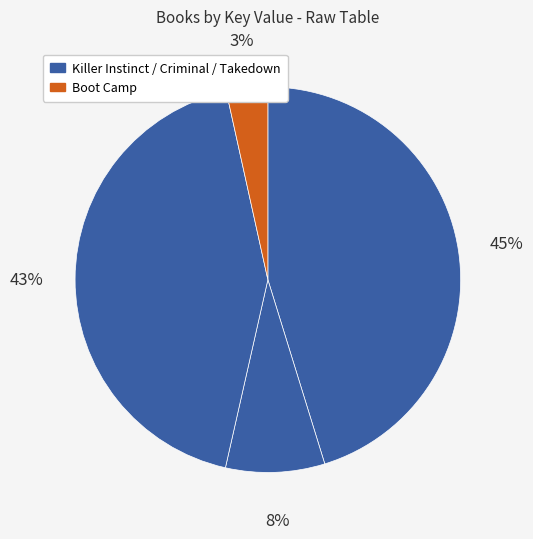

Count the number of slices in the pie.

4